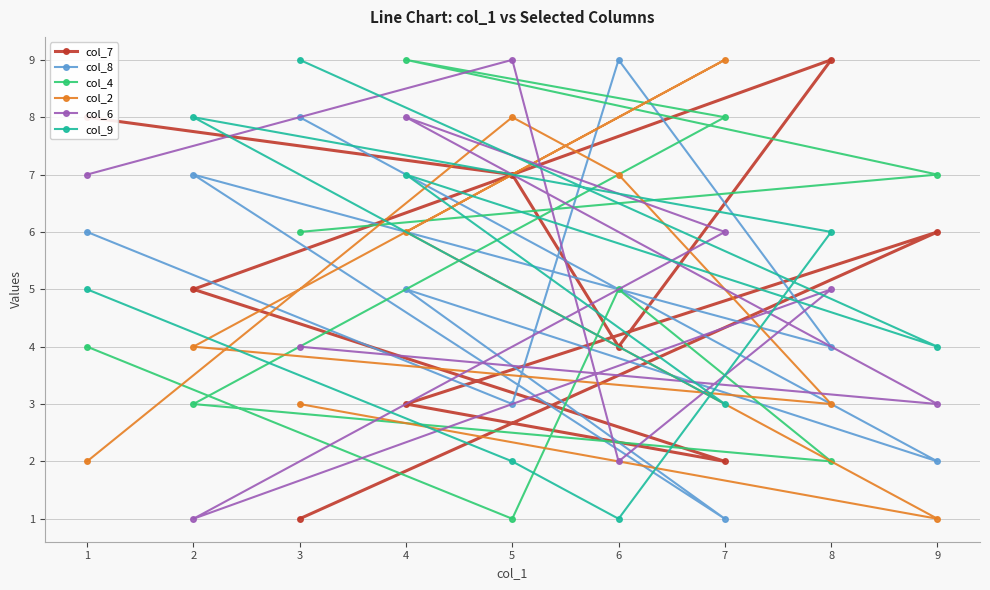

What is the difference between the maximum and minimum values in the col_6 series?

8